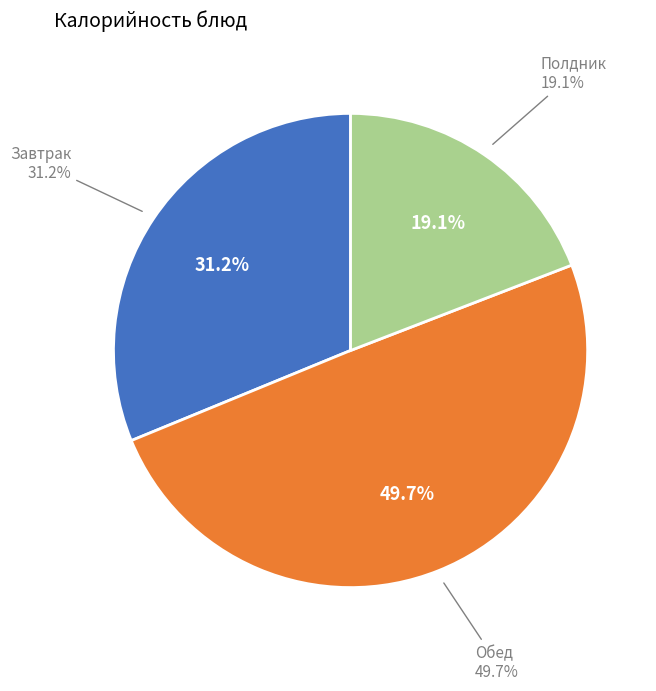

Does any single category account for the majority?

No